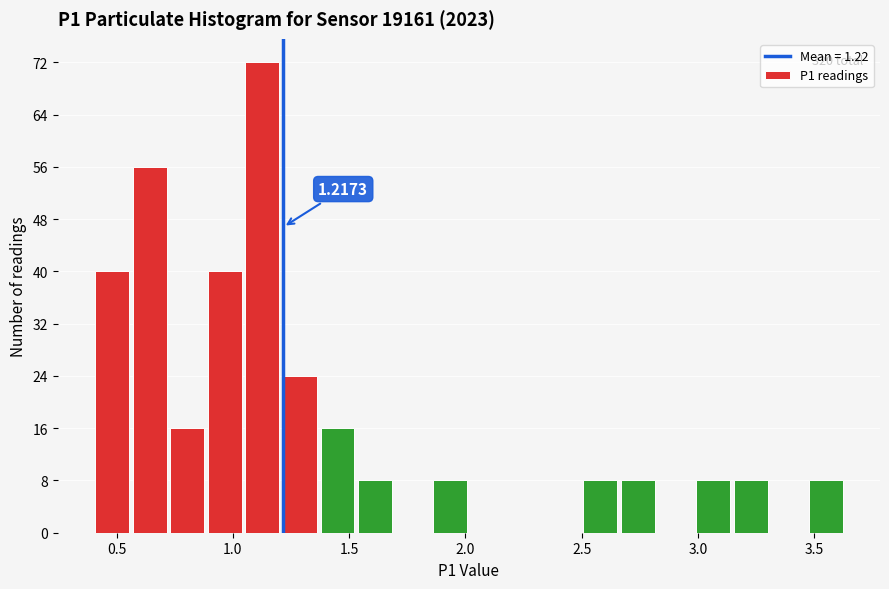

Around what value on the x-axis is the tallest bar? Give the approximate position of its centre, as read against the axis.

1.15